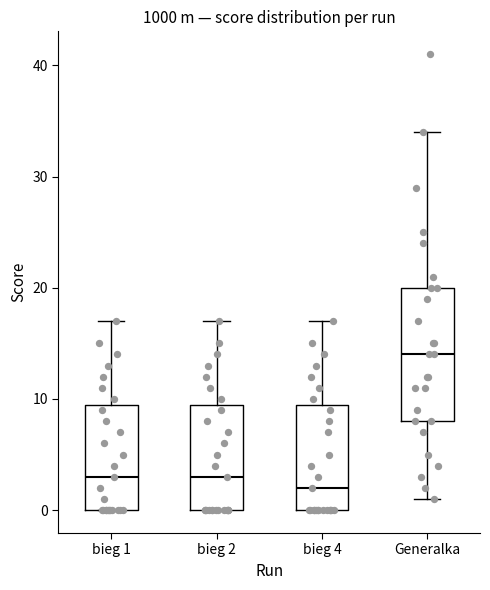

Reading left to right, transcribe this box plot: for each box, give where its median line is, the range the box spans, and where its two whiskers end, as read against the y-axis. The values are not printed on the chart, so give them approximately, as read against the axis.

bieg 1: median 3, box 0 to 10, whiskers 0 to 17
bieg 2: median 3, box 0 to 10, whiskers 0 to 17
bieg 4: median 2, box 0 to 10, whiskers 0 to 17
Generalka: median 14, box 8 to 20, whiskers 1 to 34